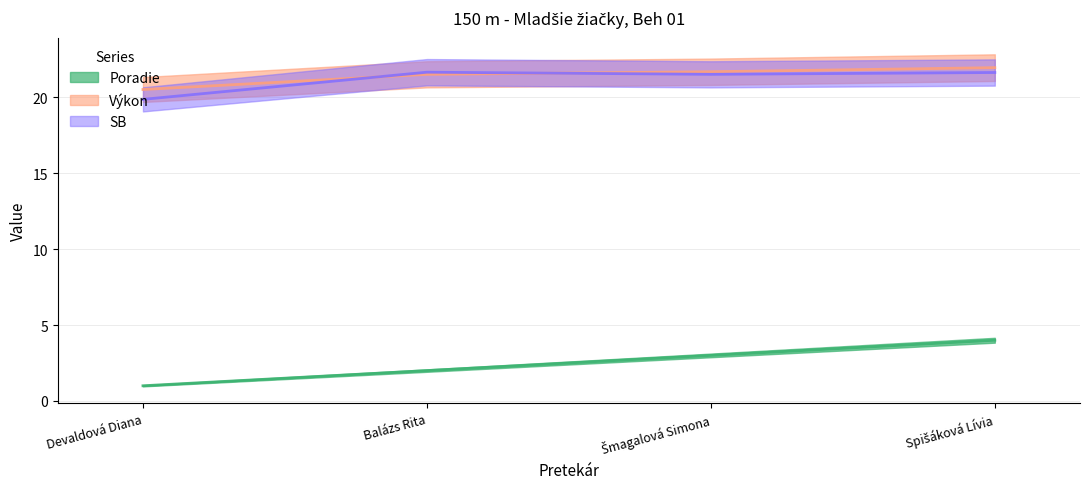

Which category has the lowest value in the Poradie series?

Devaldová Diana